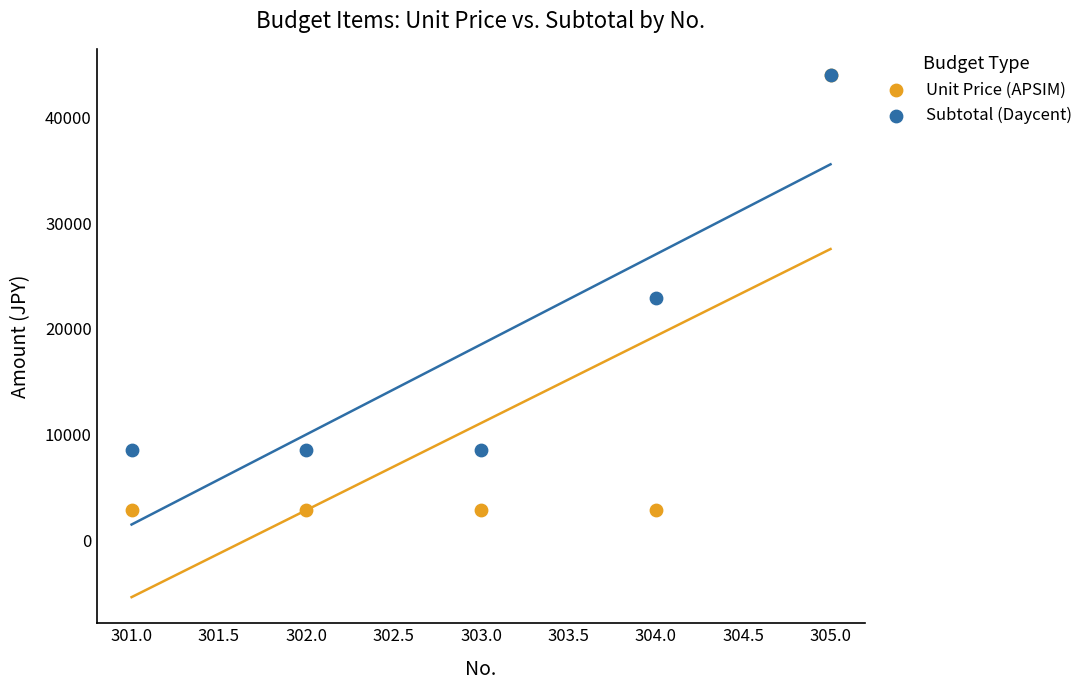

What are all the series names shown in the legend?

Unit Price (APSIM), Subtotal (Daycent)